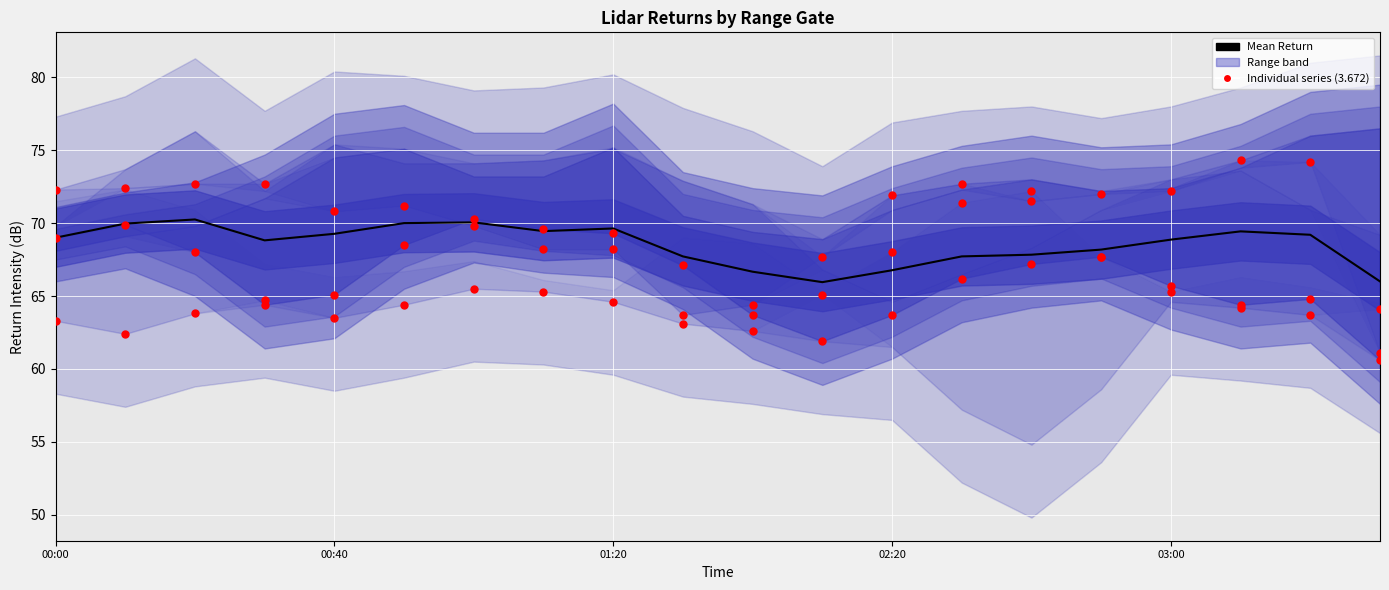

What is the change in value from 12 to 18?

+2.4